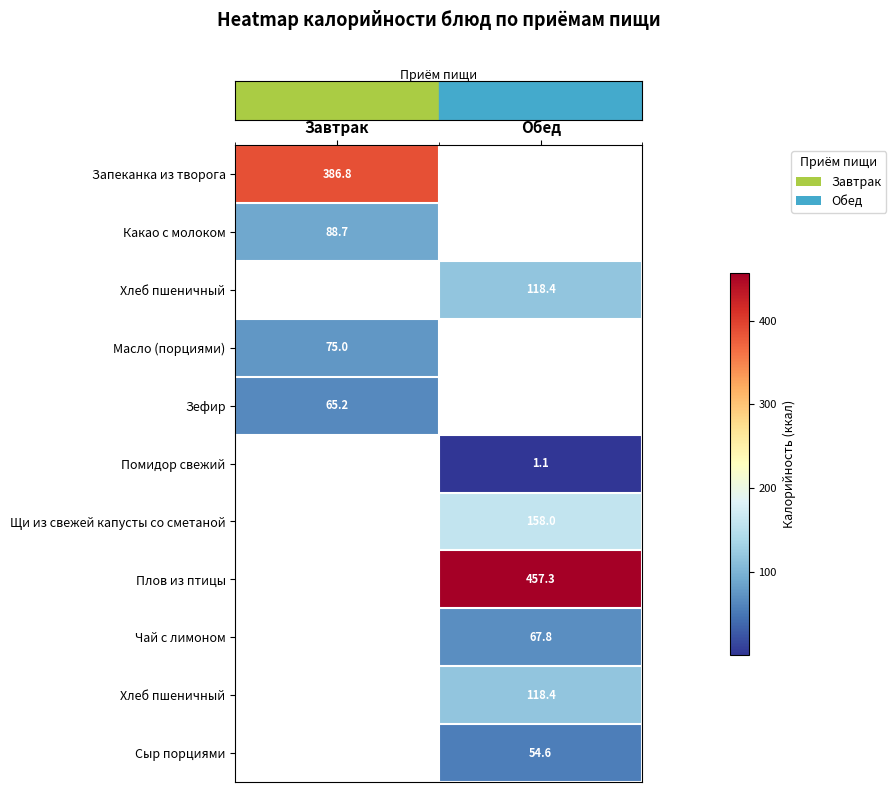

Which category has the lowest value in the row_0 series?

Завтрак